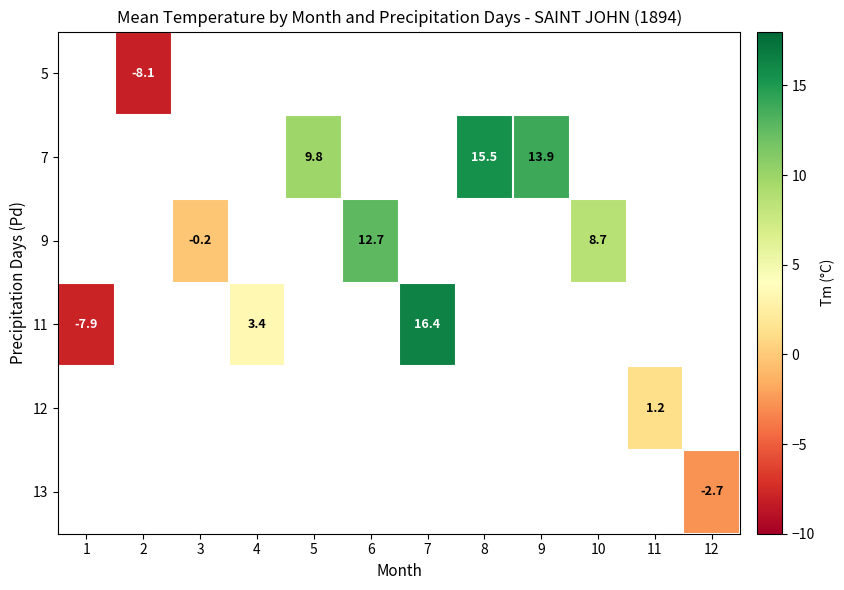

How many values in row_4 are above zero?

1